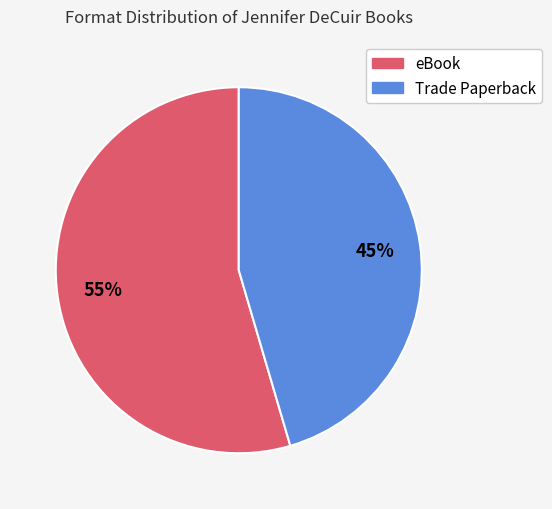

To the nearest percent, what is the average slice percentage?

50%